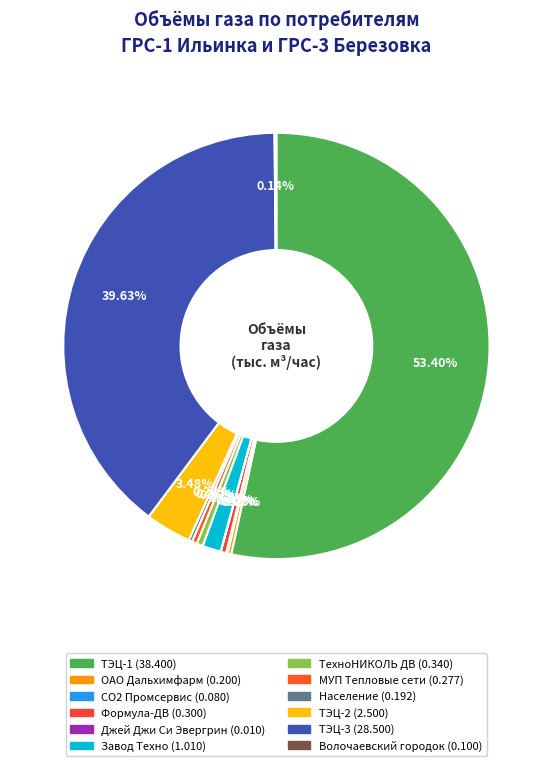

Between Завод Техно and Джей Джи Си Эвергрин, which is larger?

Завод Техно